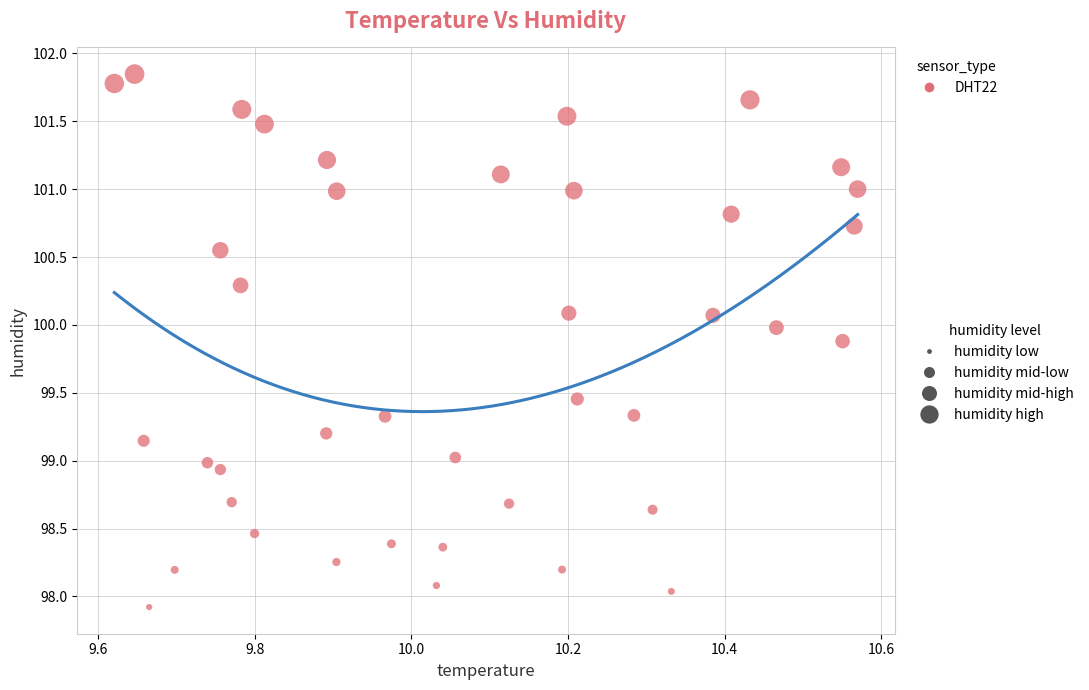

What is the range of Y values (max minus min)?

3.9